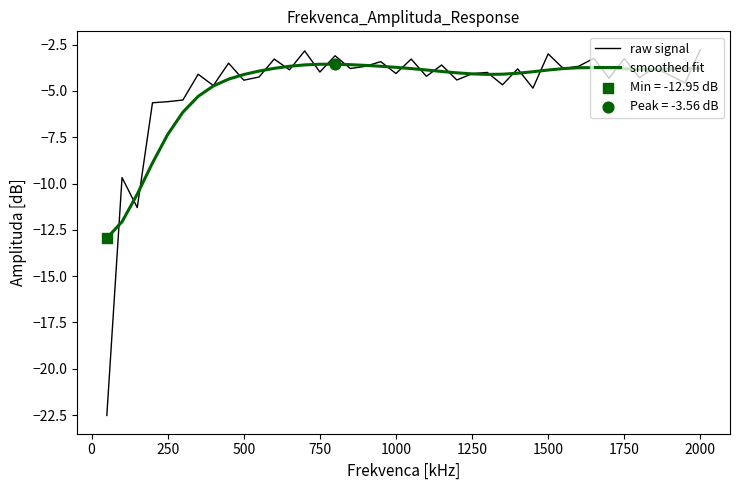

Which series has the largest range (max minus min)?

raw signal